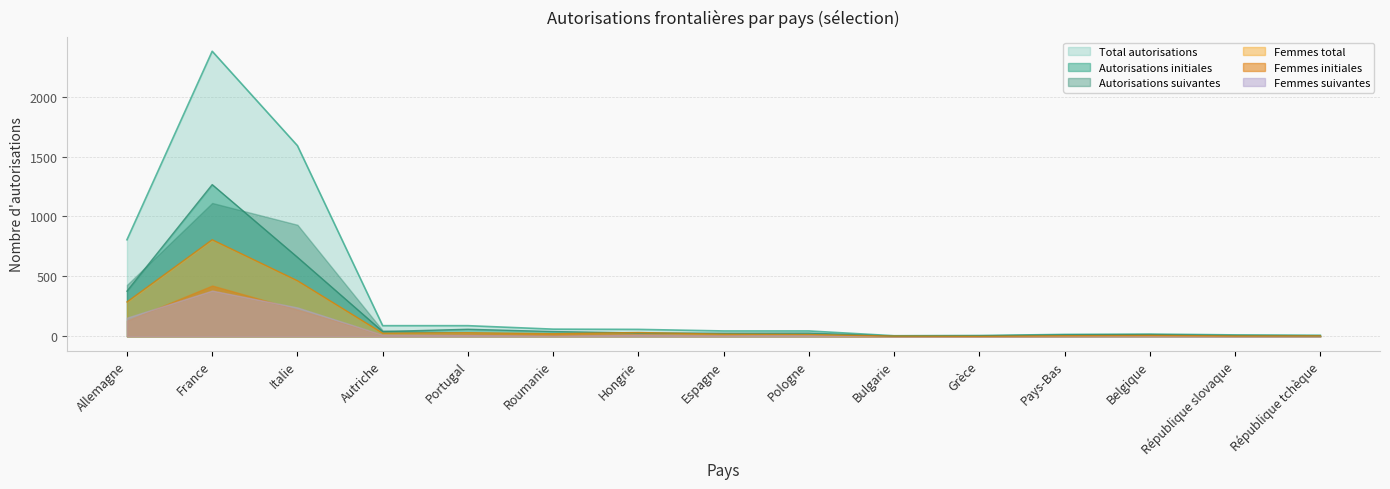

Where is the first local minimum for Total autorisations?

Bulgarie